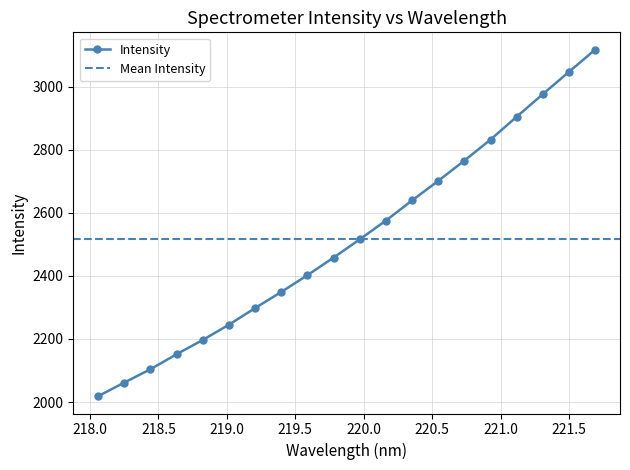

List the labels in order of value, smallest first.

218.0596, 218.2508, 218.442, 218.6332, 218.8244, 219.0156, 219.2067, 219.3979, 219.589, 219.7801, 219.9712, 220.1623, 220.3533, 220.5444, 220.7354, 220.9264, 221.1174, 221.3083, 221.4993, 221.6902